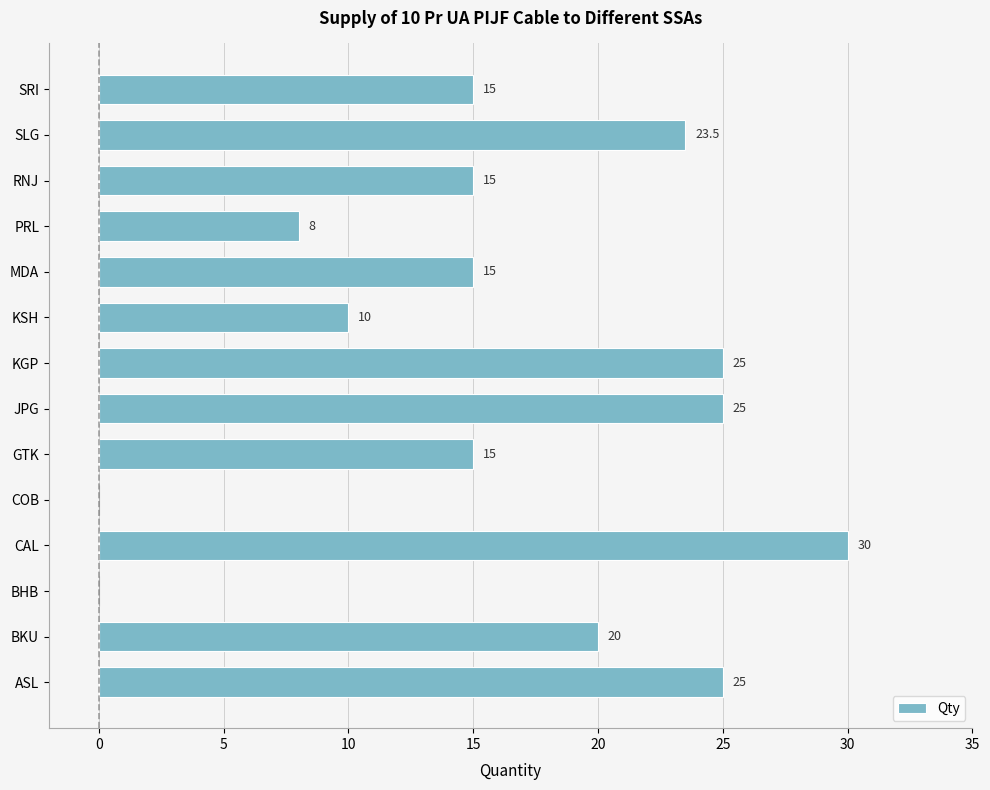

True or false: the data shows 25.0 at KGP.

True